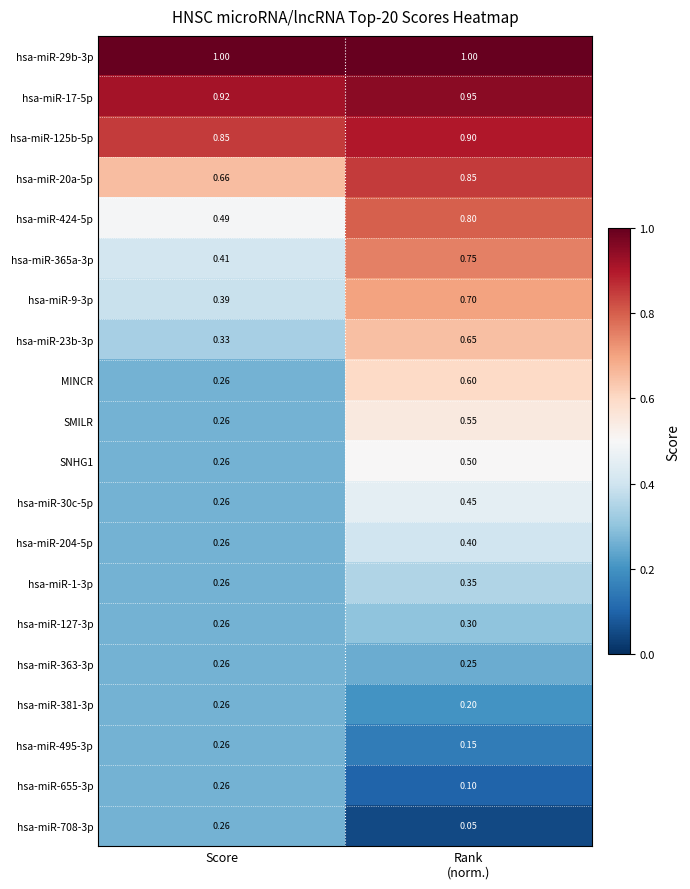

At which label is SMILR closest to 0?

Score